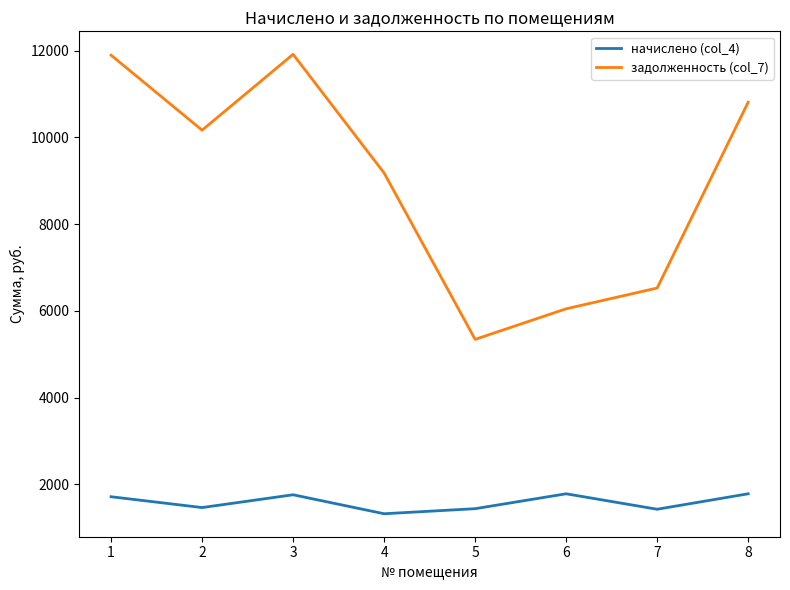

What value does the задолженность (col_7) series have at 4?

9178.0